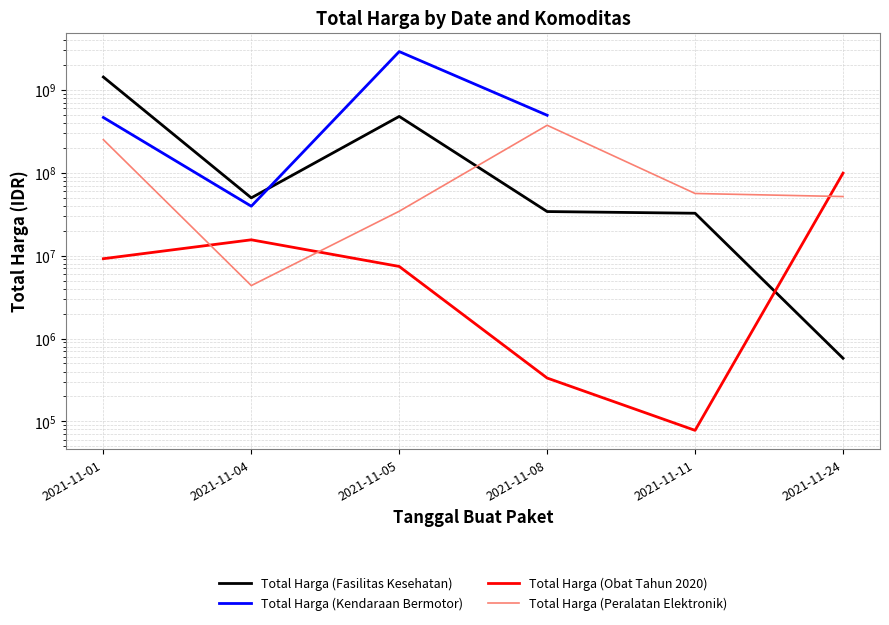

Which series has the widest spread of values?

Total Harga (Kendaraan Bermotor)